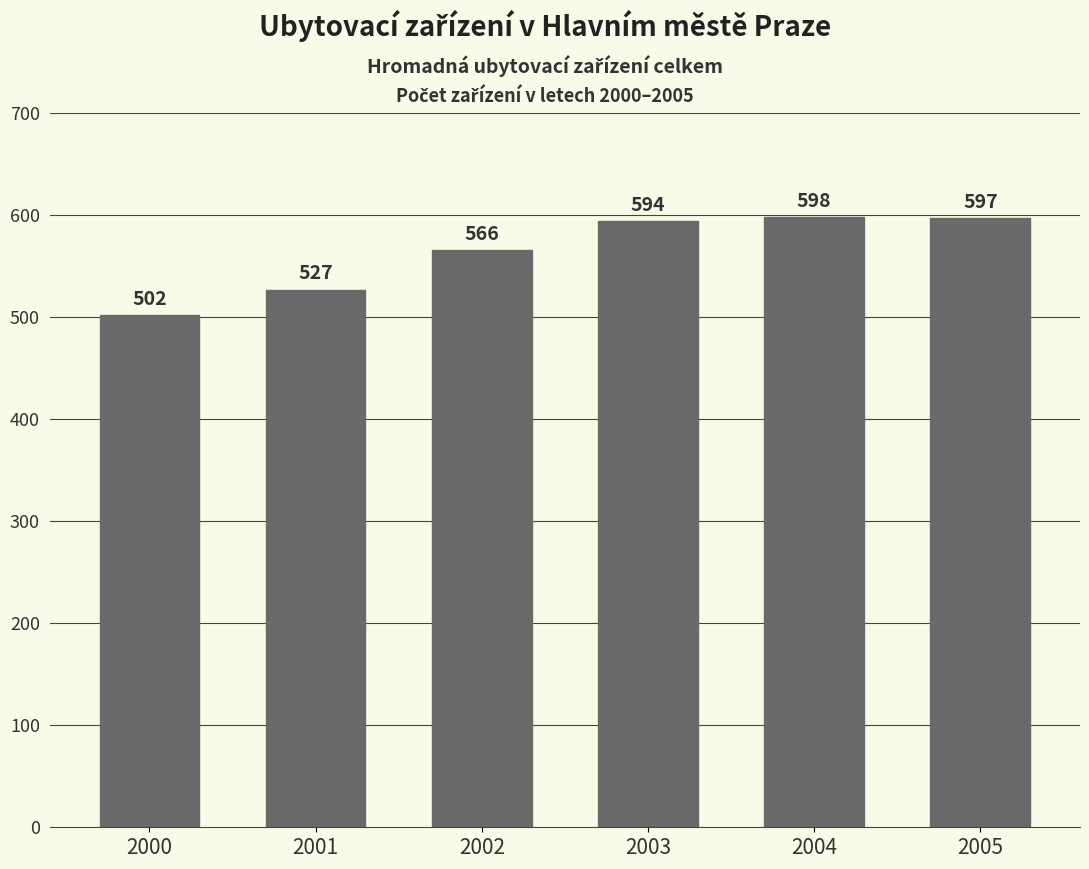

List the labels in order of value, smallest first.

2000, 2001, 2002, 2003, 2005, 2004